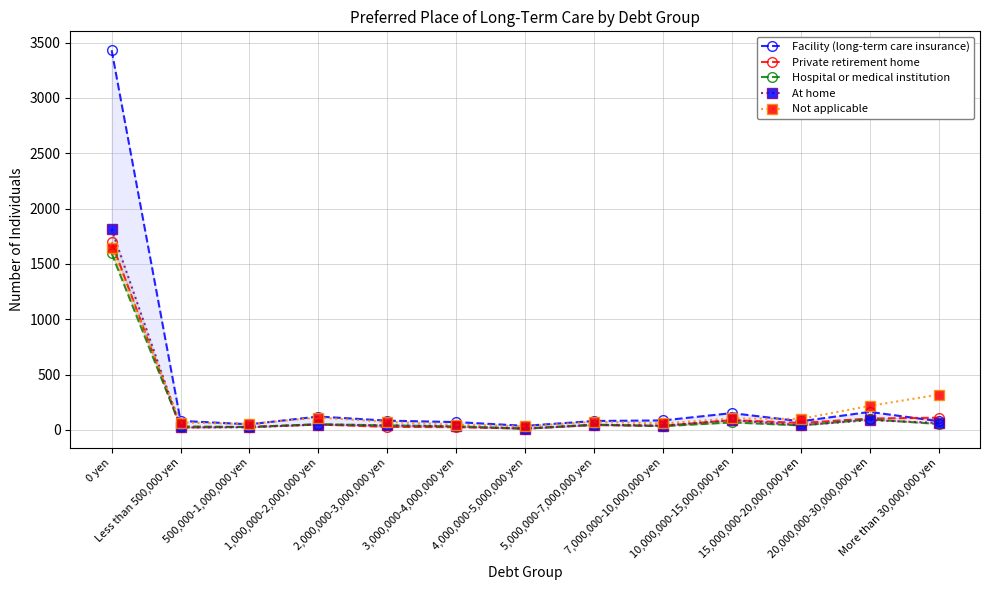

Which series has the largest total across all categories?

Facility (long-term care insurance)